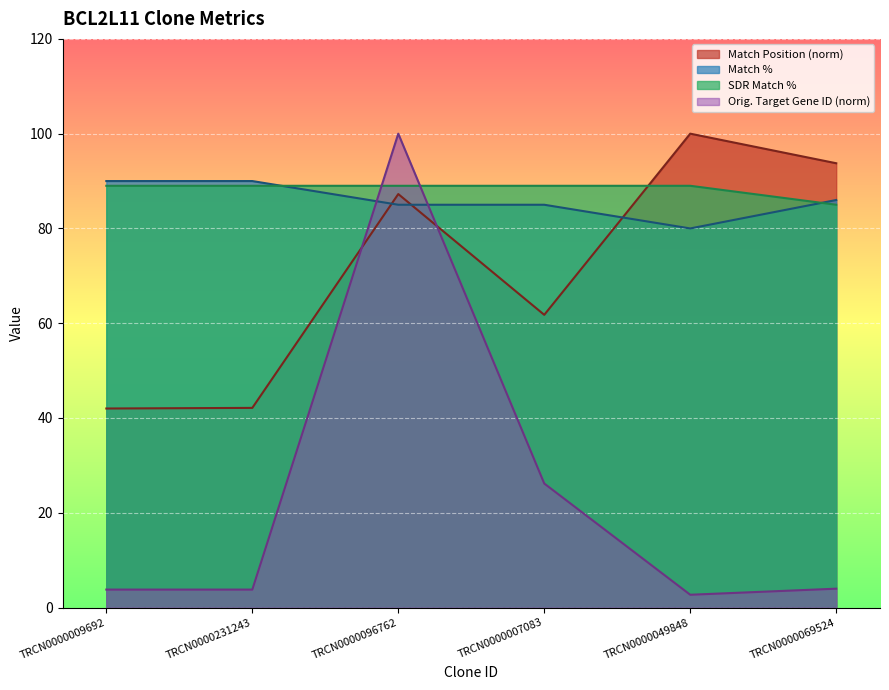

What is the difference between the highest and lowest values at TRCN0000096762?

15.0